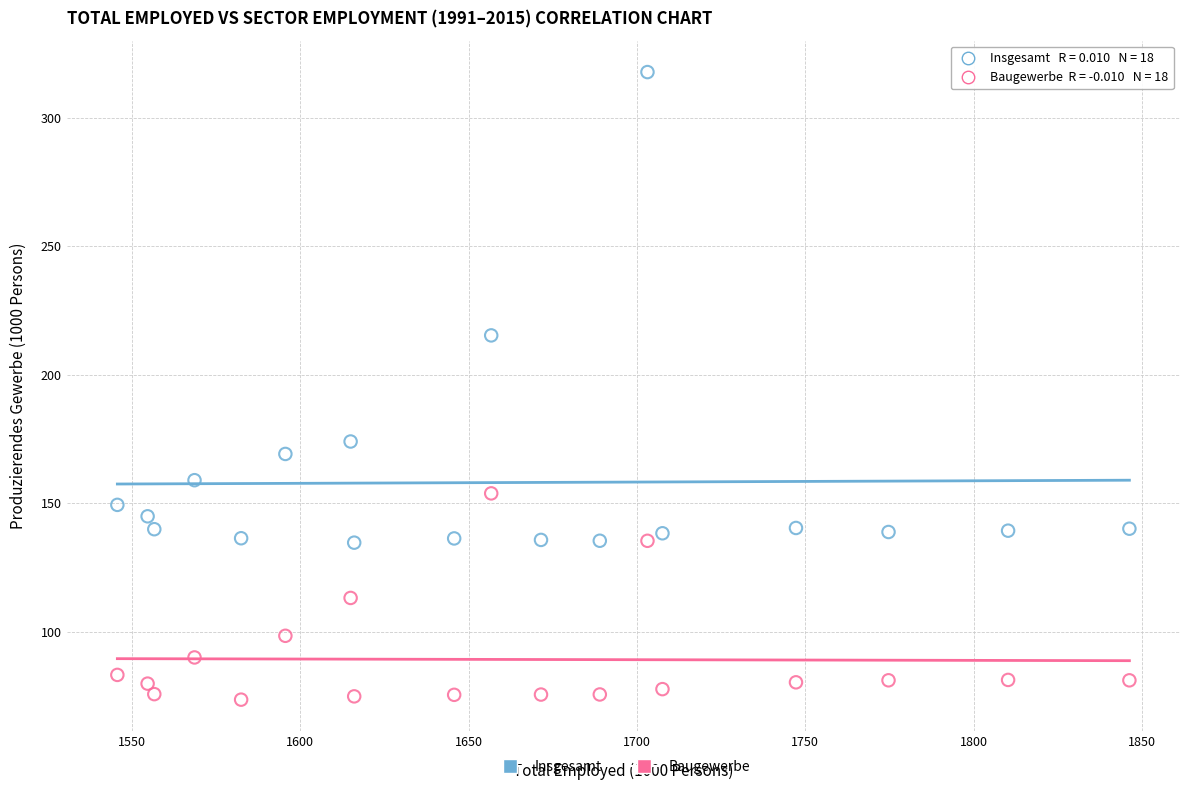

Across all data points, what is the range of X values (max minus min)?

300.6